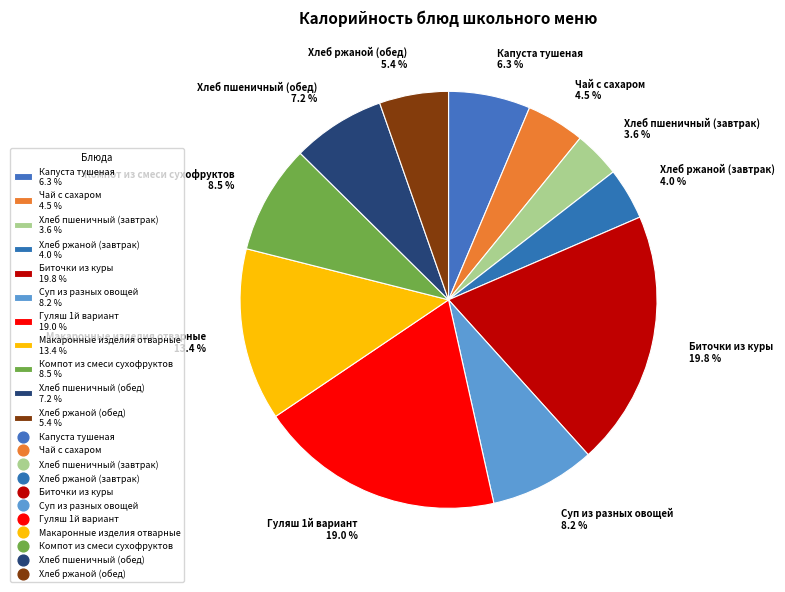

Do Макаронные изделия отварные 13.4 % and Хлеб ржаной (обед) 5.4 % together represent more than half of the pie?

No